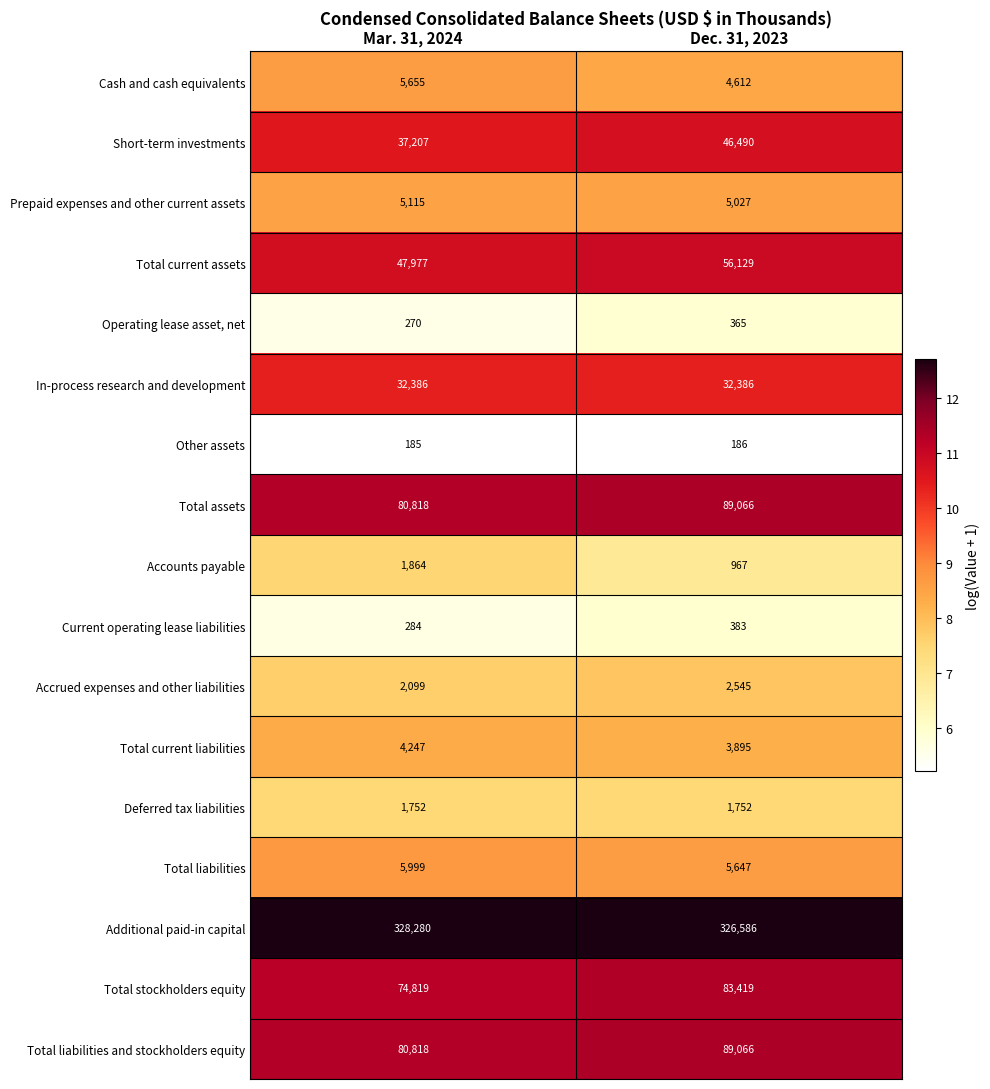

What is the approximate value of Accounts payable at Dec. 31, 2023, to the nearest 10?

970